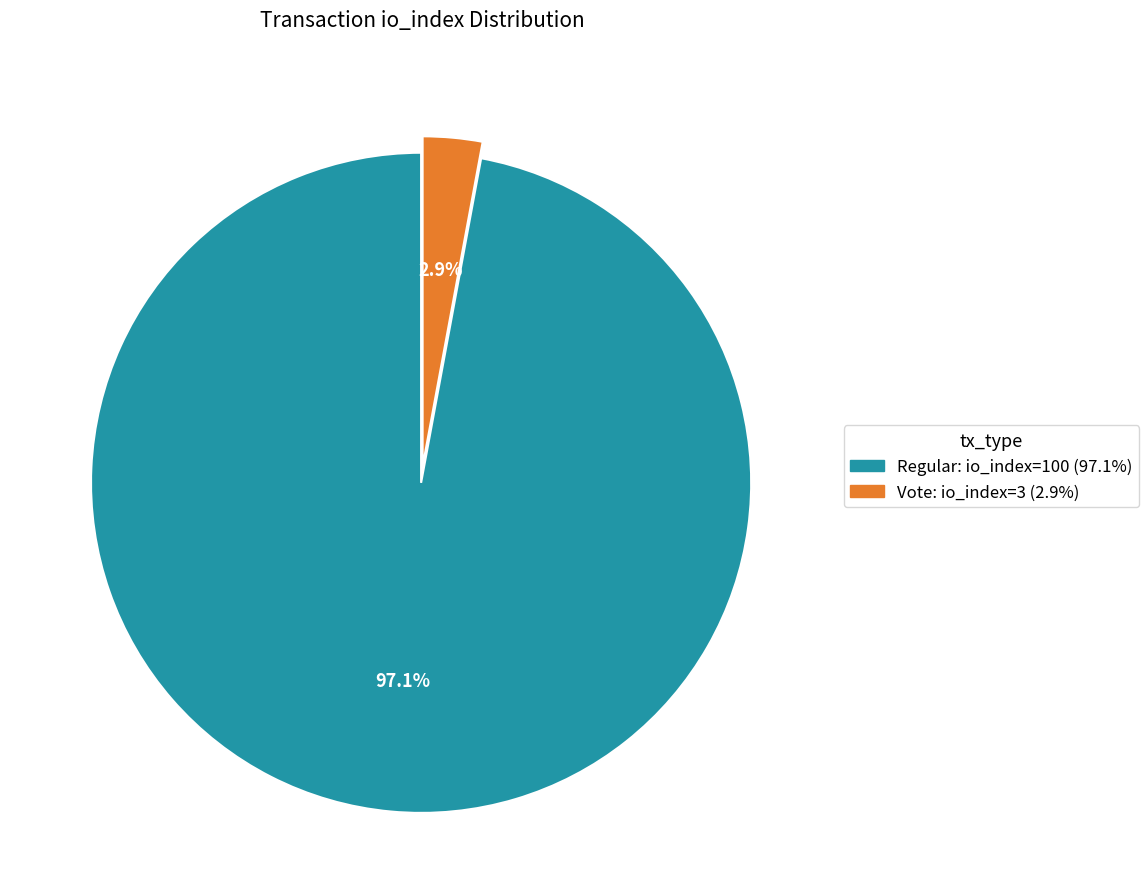

Is there any slice that represents more than half of the pie?

Yes